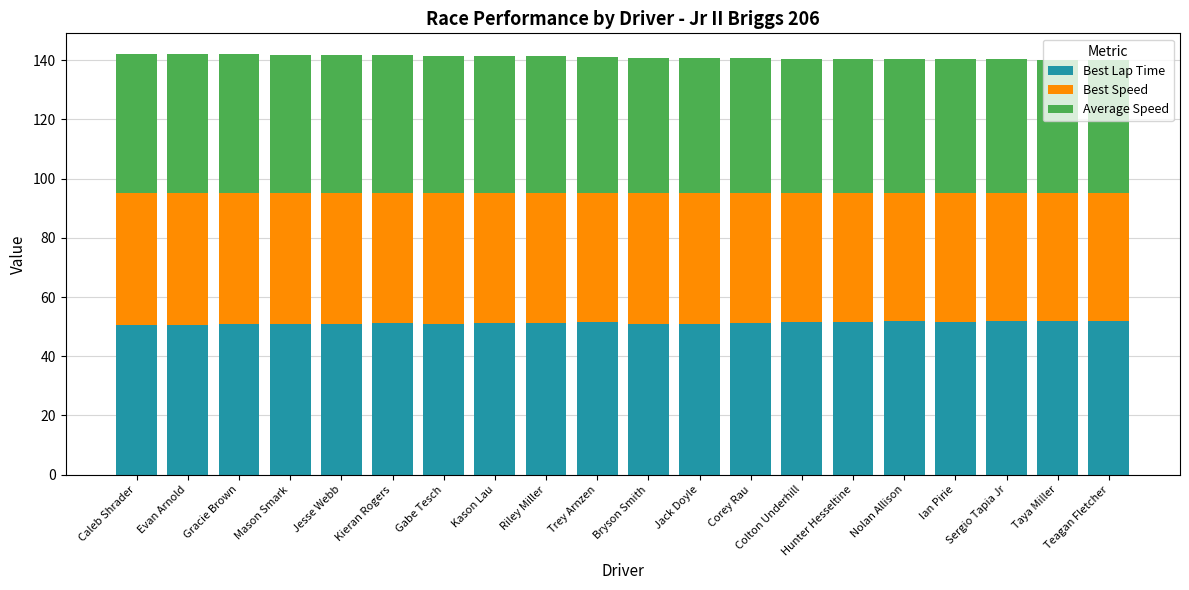

What is the maximum value for Best Lap Time?

52.0